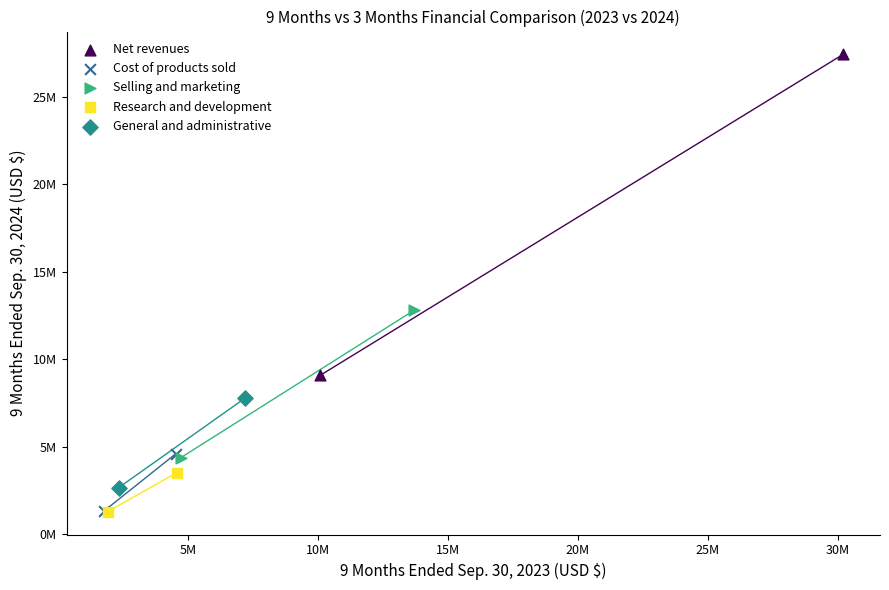

Which series has the widest spread of Y values?

Net revenues